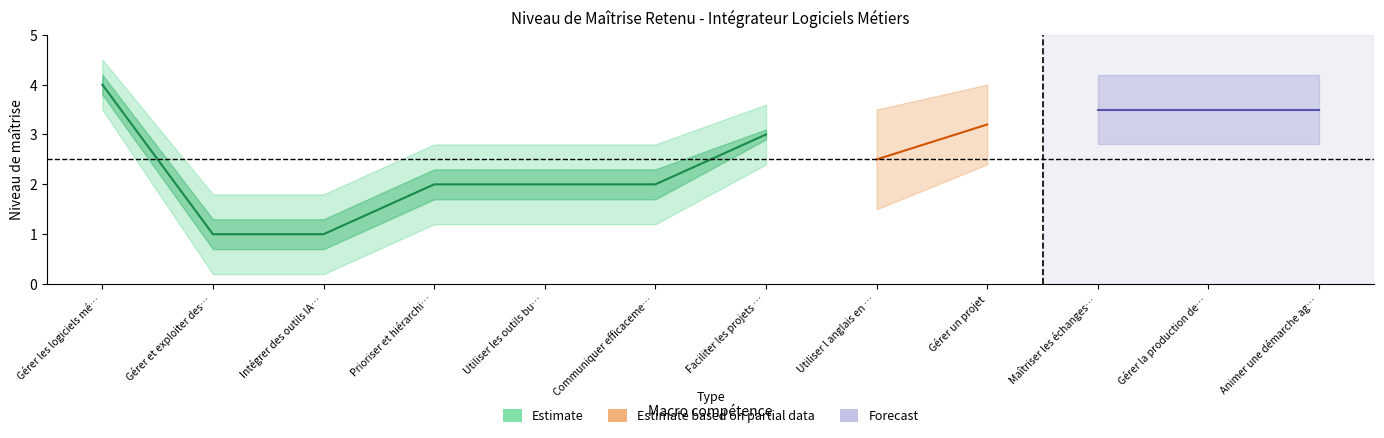

At which label is Estimate closest to 2?

Prioriser et hiérarchiser son activité